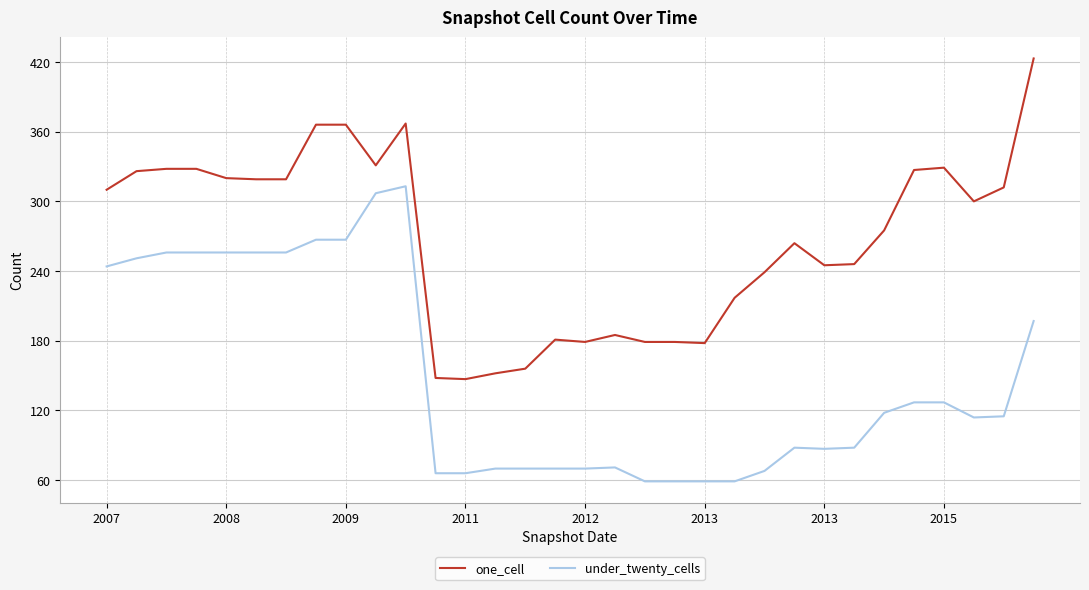

True or false: one_cell and under_twenty_cells intersect in this chart.

False